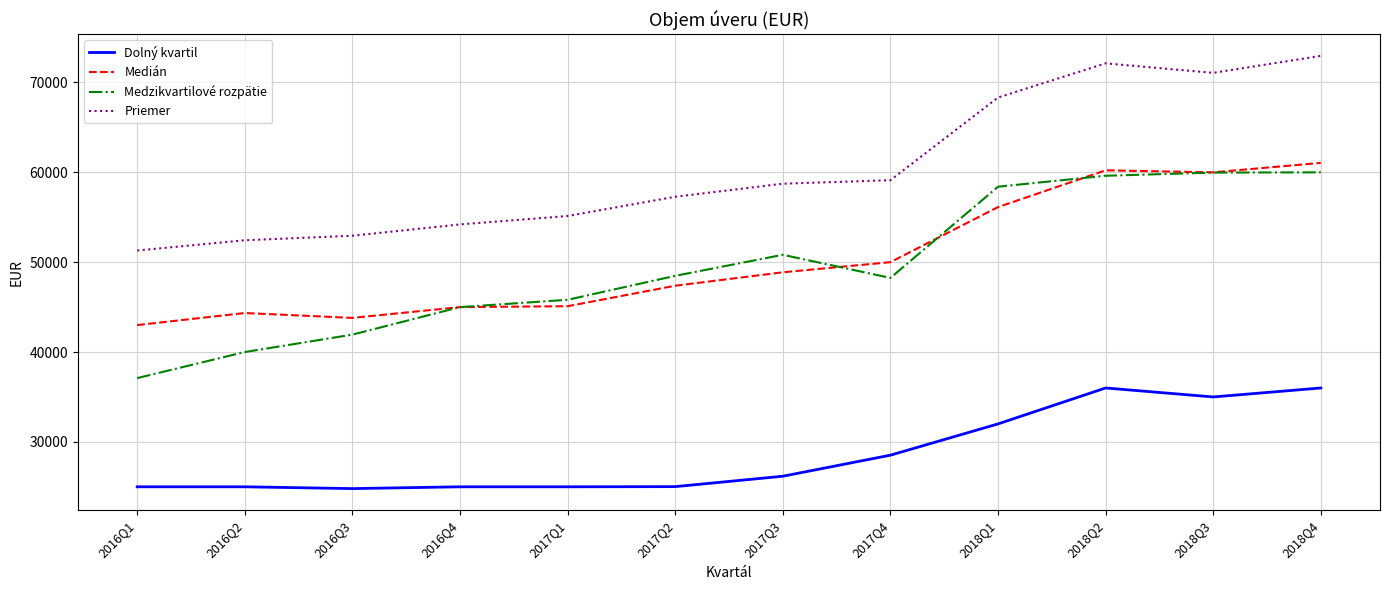

In Medzikvartilové rozpätie, how many points are lower than both neighbors (excluding endpoints)?

1